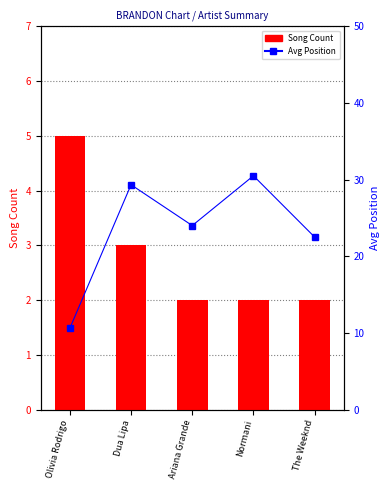

Rank the categories by Song Count value from lowest to highest.

Ariana Grande, Normani, The Weeknd, Dua Lipa, Olivia Rodrigo